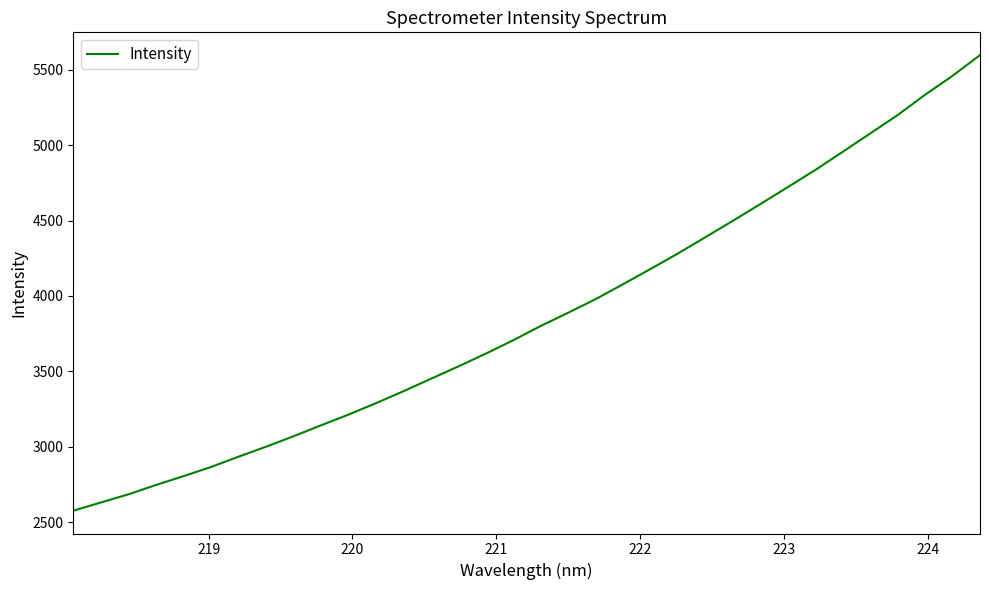

What is the greatest value displayed?

5597.3